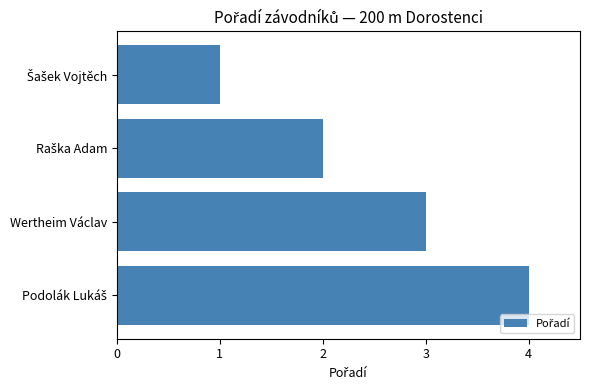

Read the value at Wertheim Václav.

3